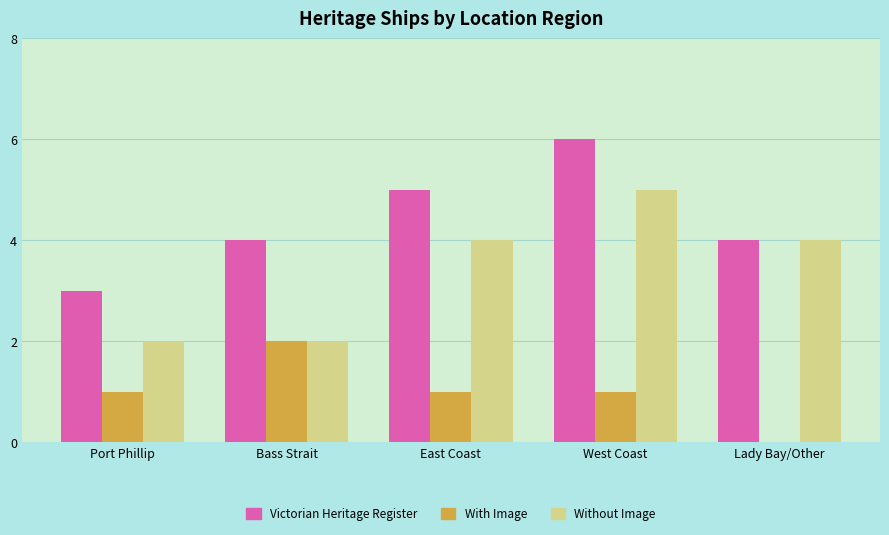

Reading right to left, transcribe all the data shown in this chart.

Victorian Heritage Register: 4	6	5	4	3
With Image: 0	1	1	2	1
Without Image: 4	5	4	2	2